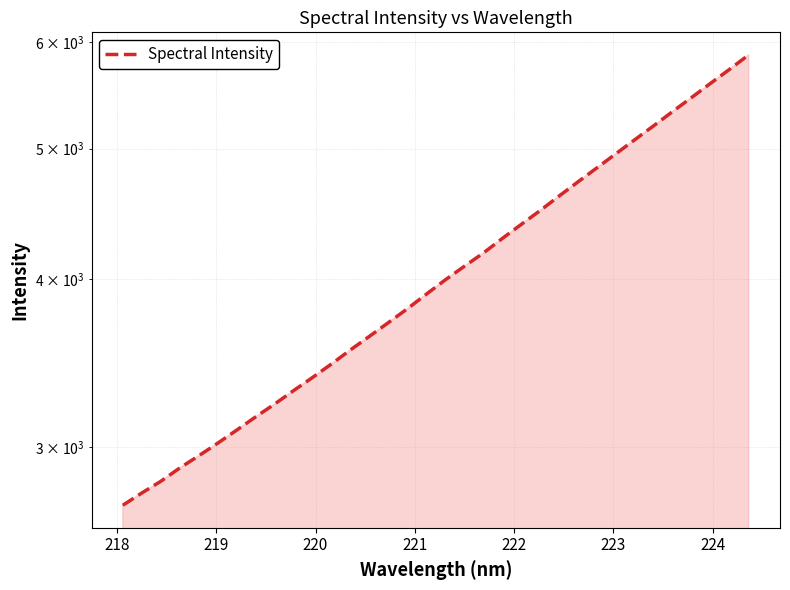

How many values exceed 3995?

17